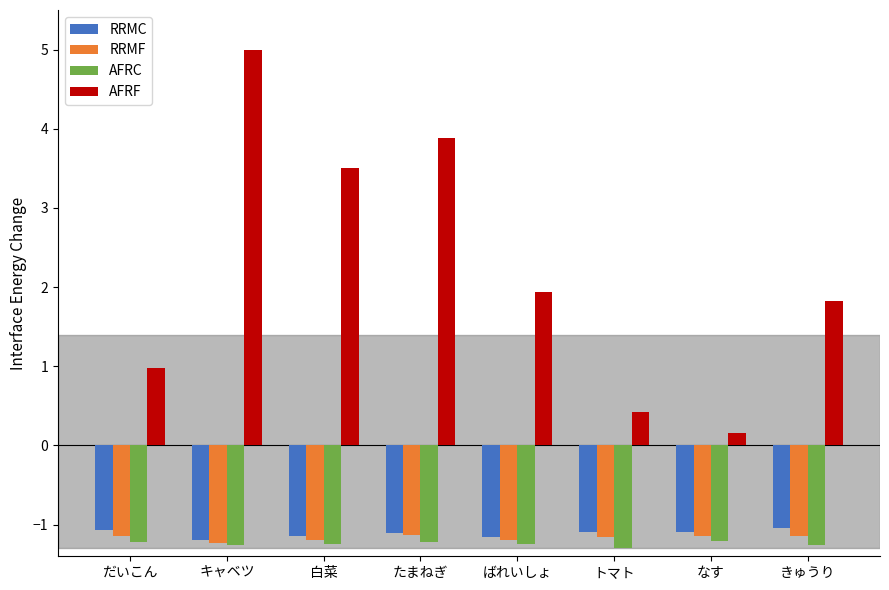

Which series has the widest spread of values?

AFRF